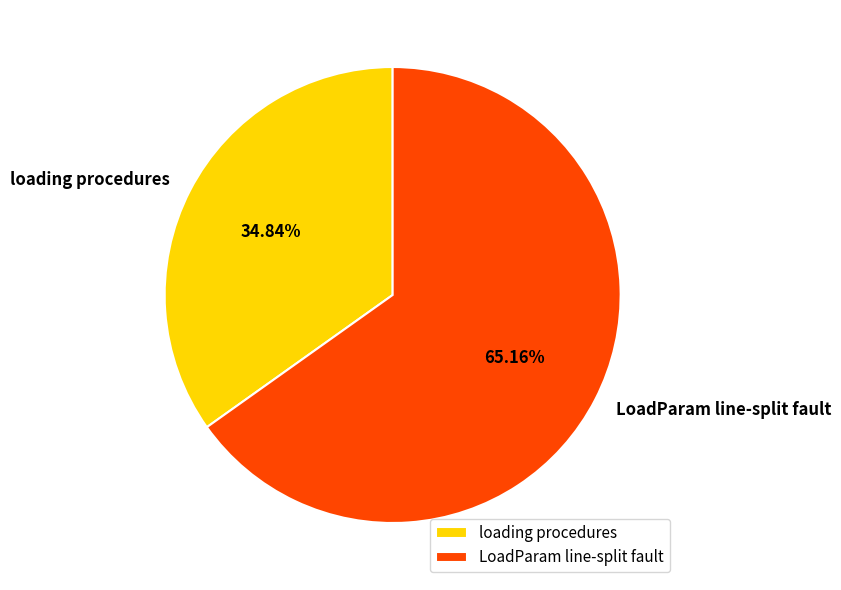

How many segments does this pie chart have?

2